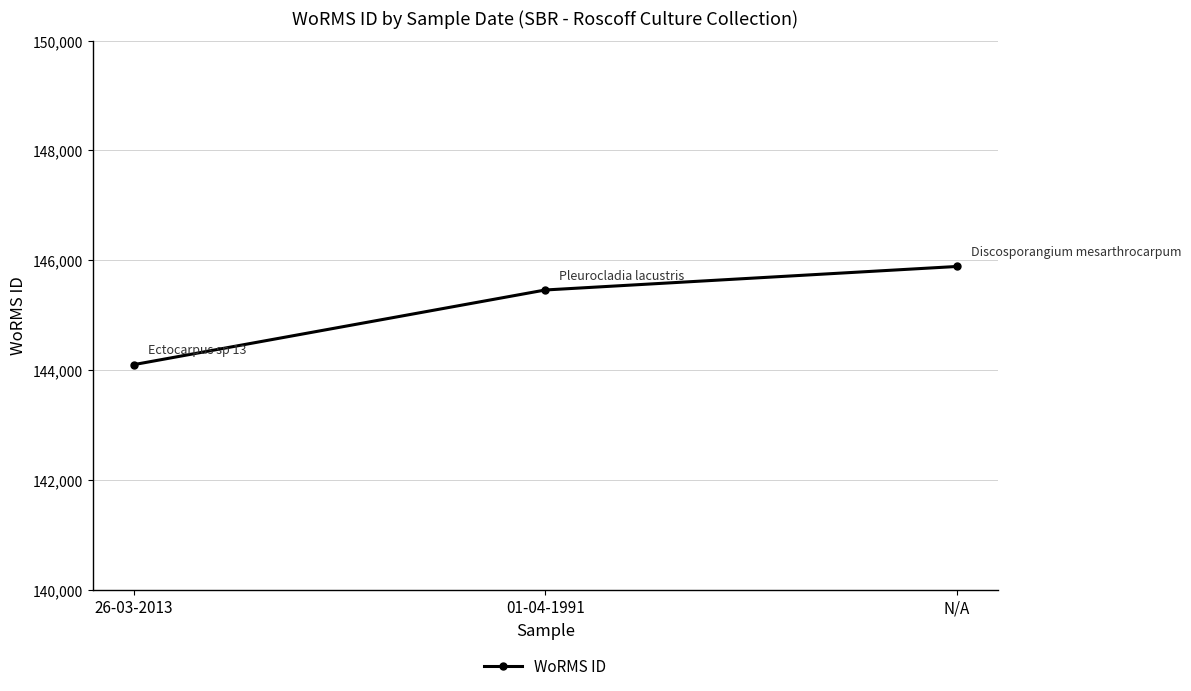

How many categories are shown in the chart?

3